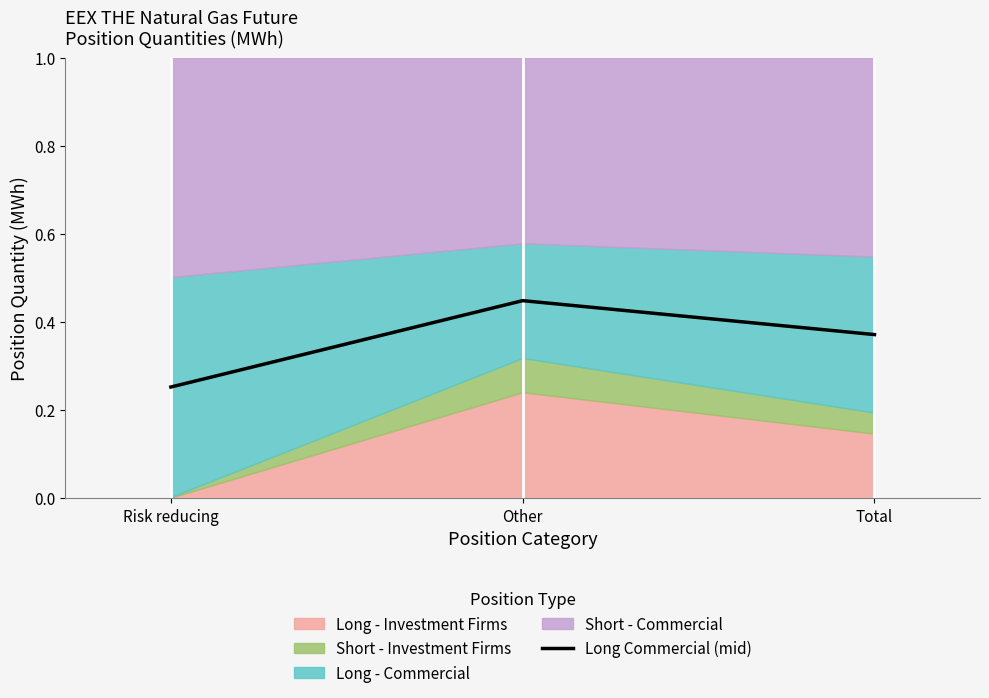

How many data points does each series have?

3